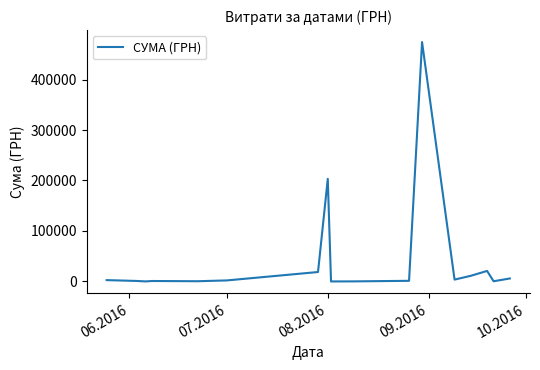

How many values are below 2046?

8